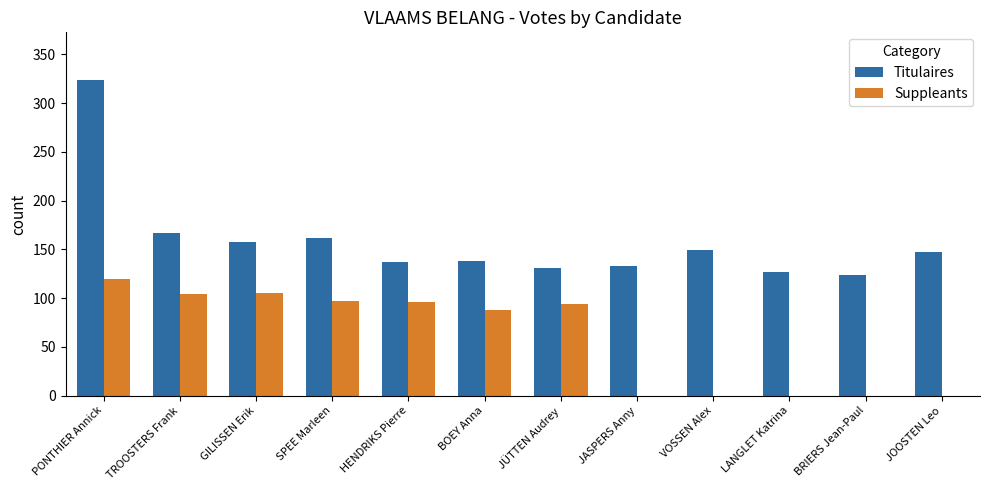

Is it true that Suppleants equals 97 at SPEE Marleen?

True